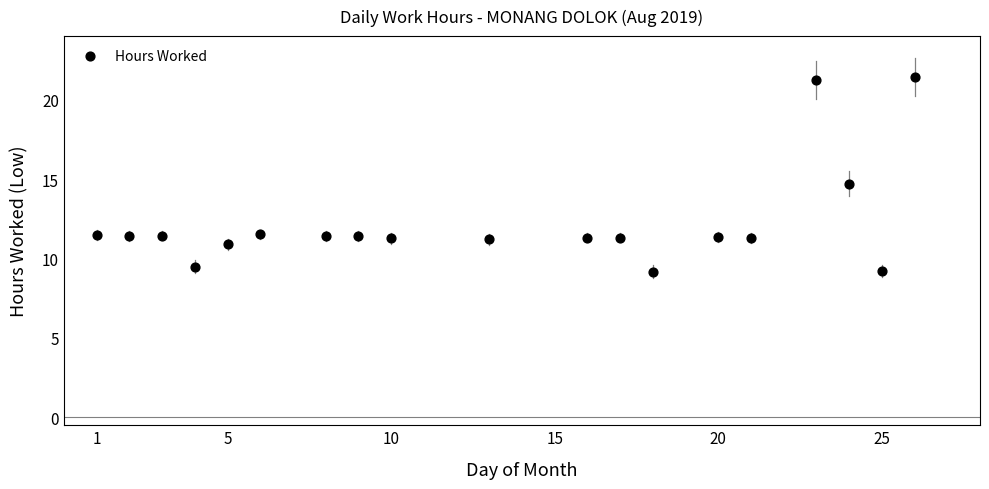

What is the range of Y values (max minus min)?

12.2